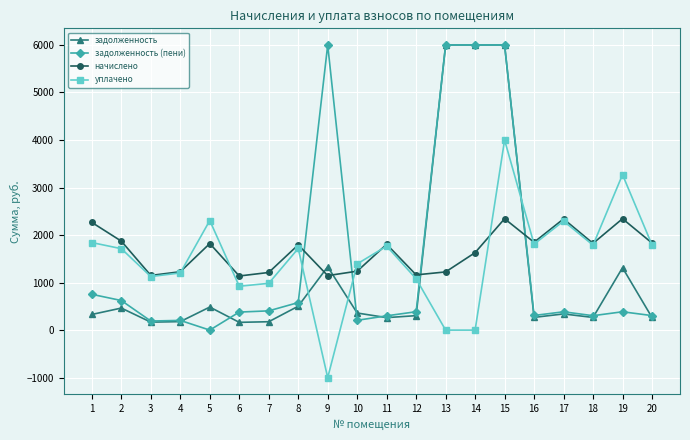

How many interior local peaks does the начислено series have?

6